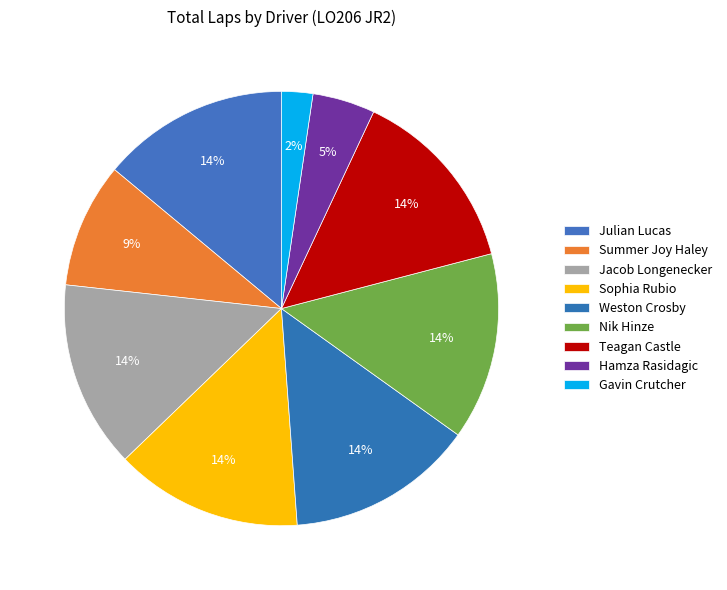

How many segments does this pie chart have?

9